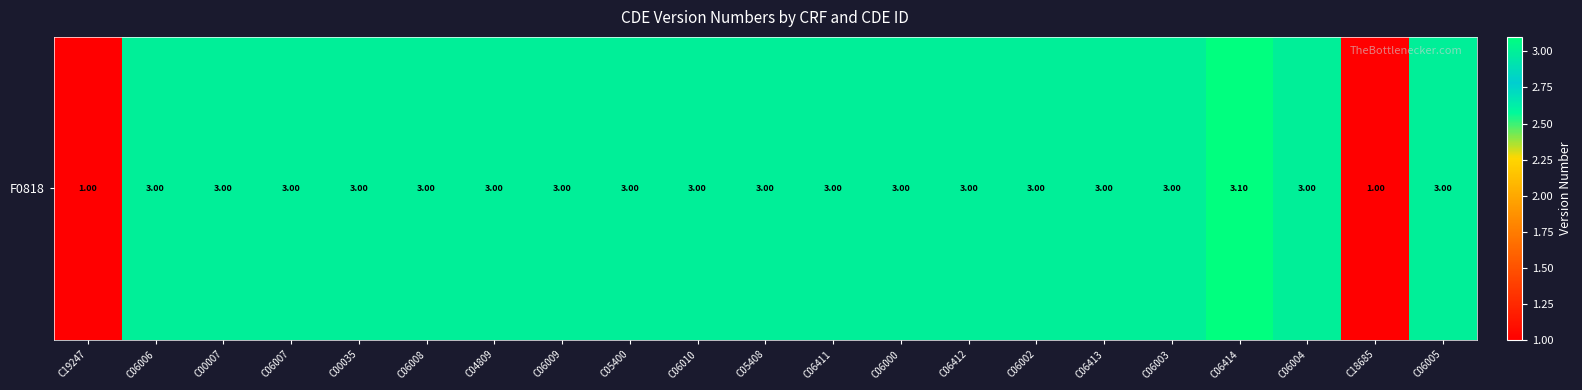

What is the average value?

2.8